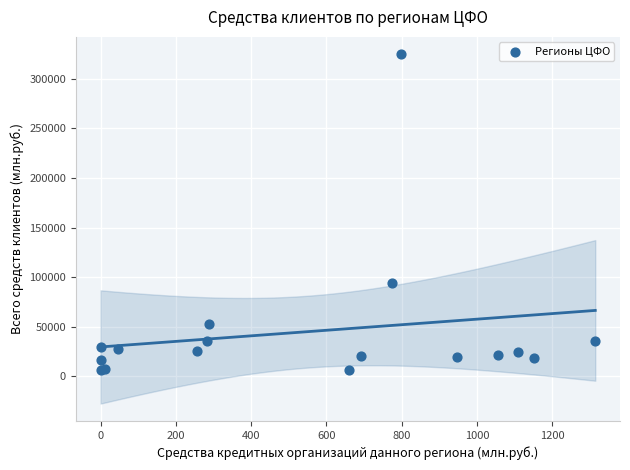

What Y value in the scatter plot is closest to 165732?

93980